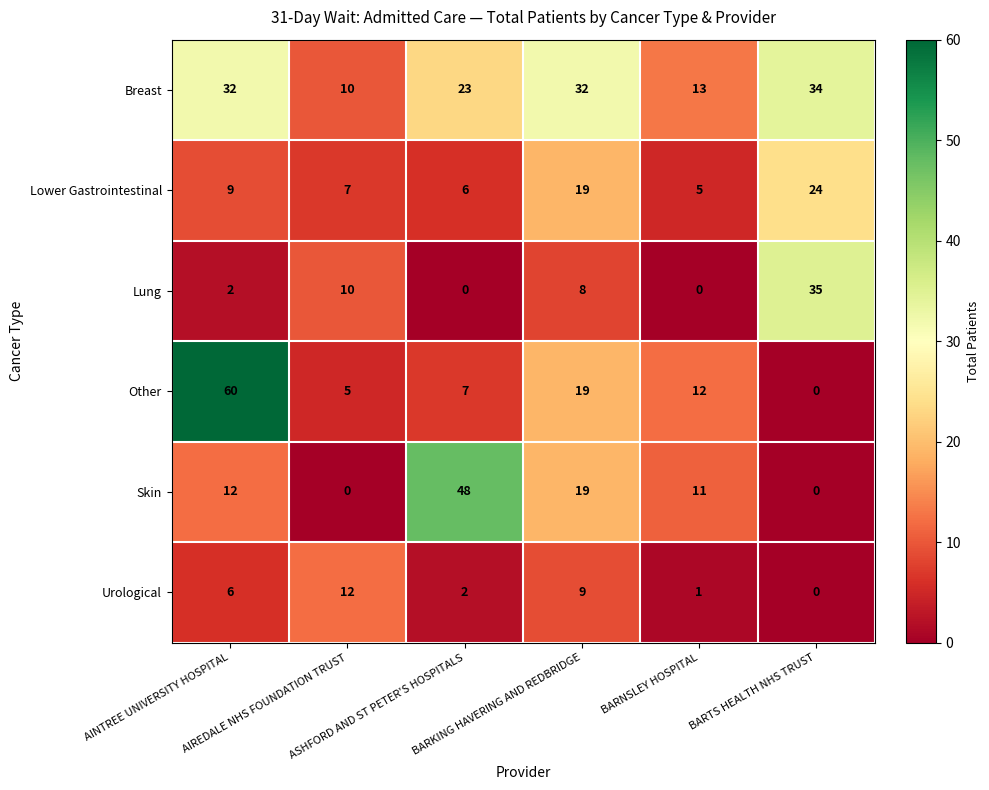

List the series in order of their peak value, lowest first.

Urological, Lower Gastrointestinal, Breast, Lung, Skin, Other